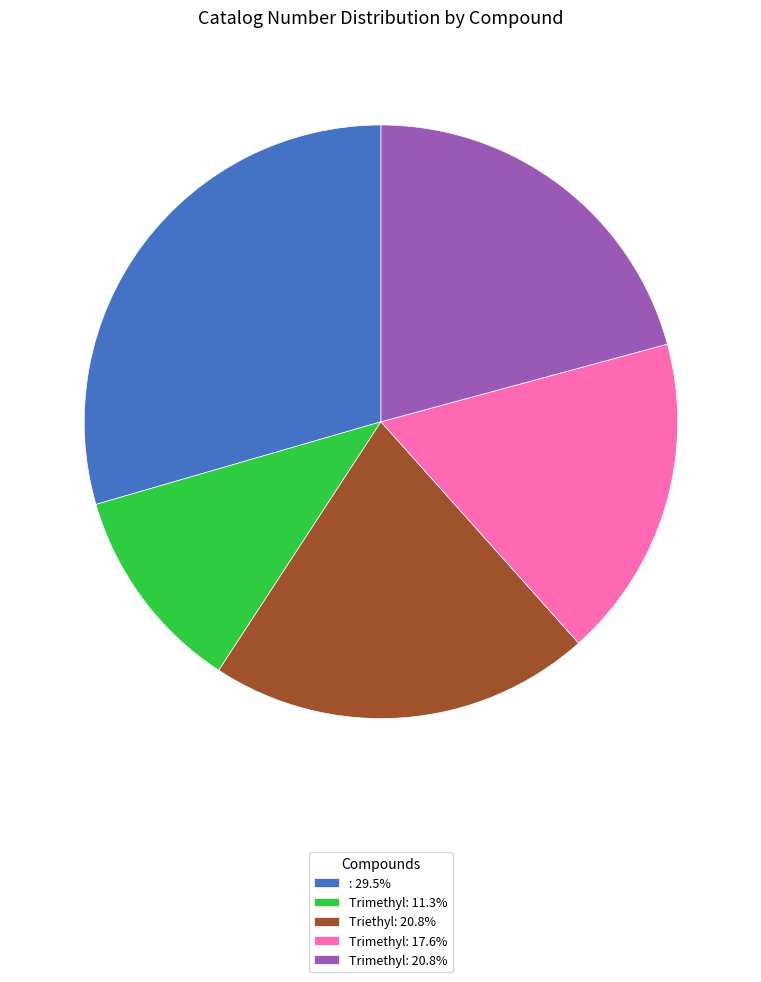

Do : 29.5% and Trimethyl: 17.6% together represent more than half of the pie?

No